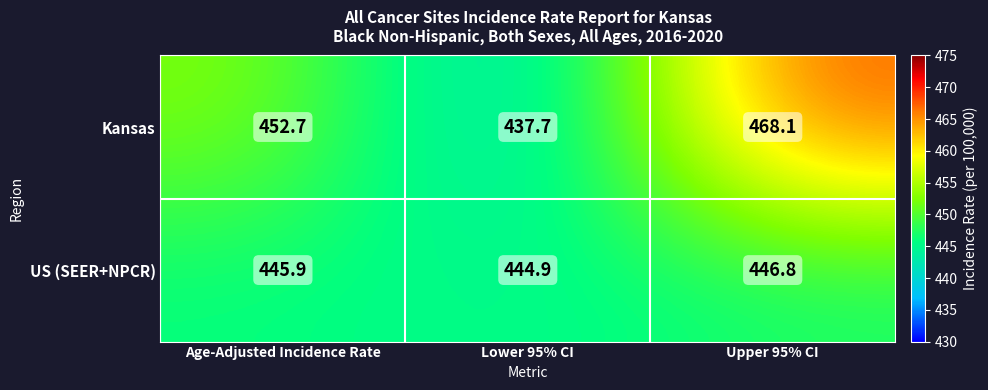

At which category does the chart reach its minimum across all series?

Lower 95% CI